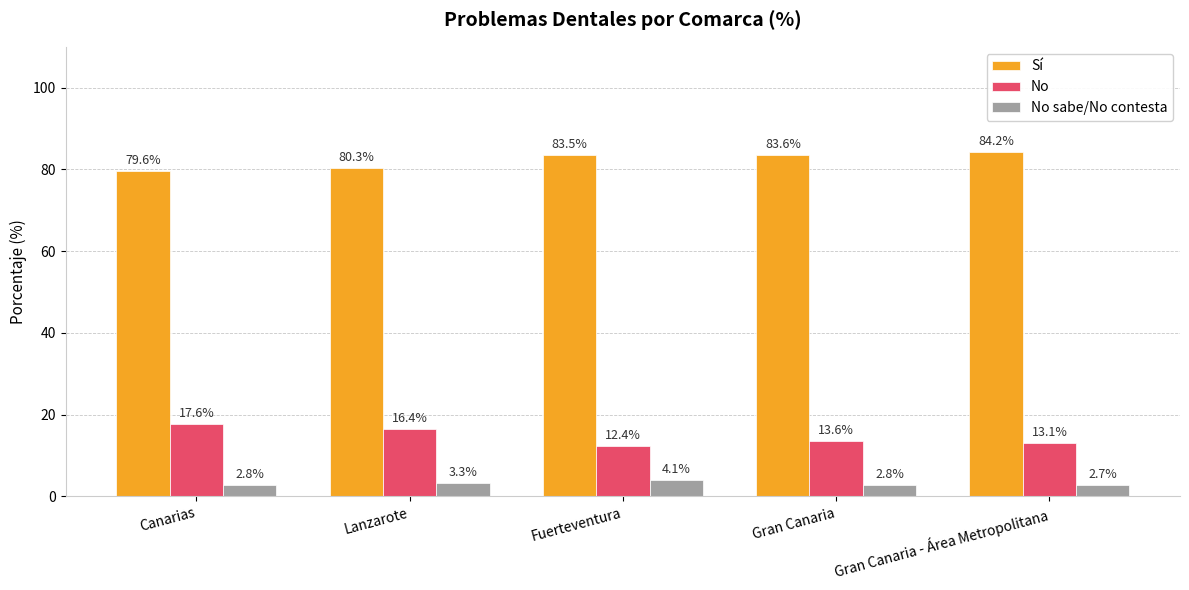

What is the difference between the maximum and minimum values in the Sí series?

4.6